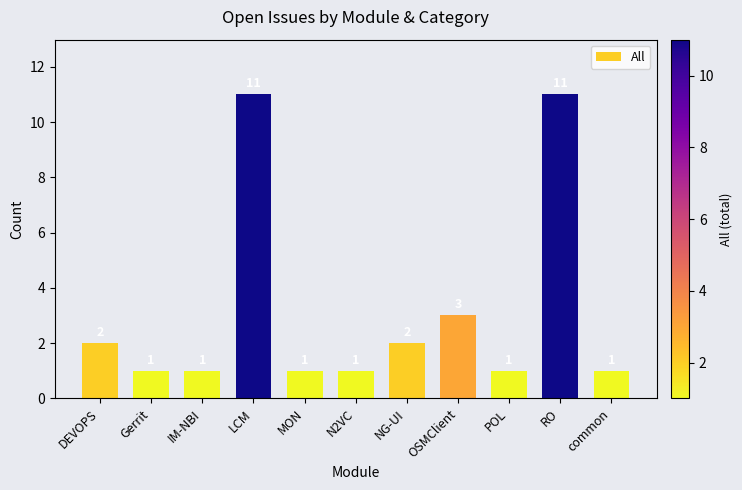

The chart shows a value of 11 at LCM. True or false?

True